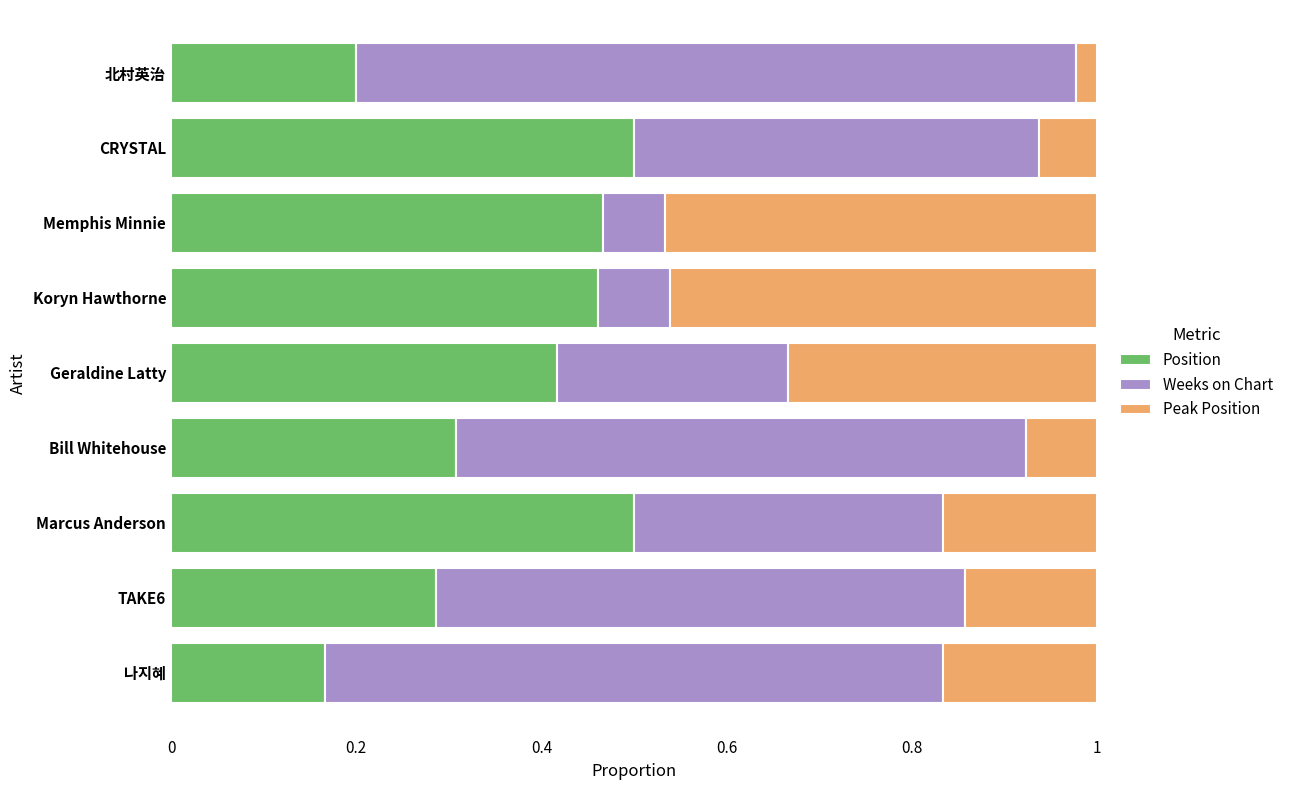

Where is Position nearest to the value 0?

나지혜